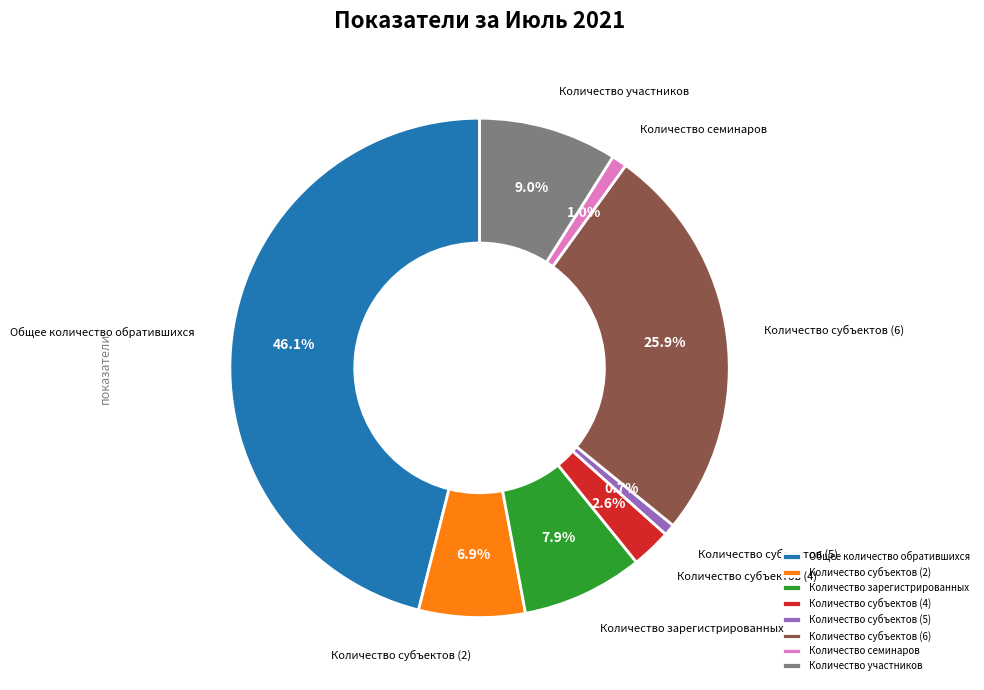

Approximately how many times larger is the value at Количество субъектов (4) compared to Количество субъектов (2)?

0.4